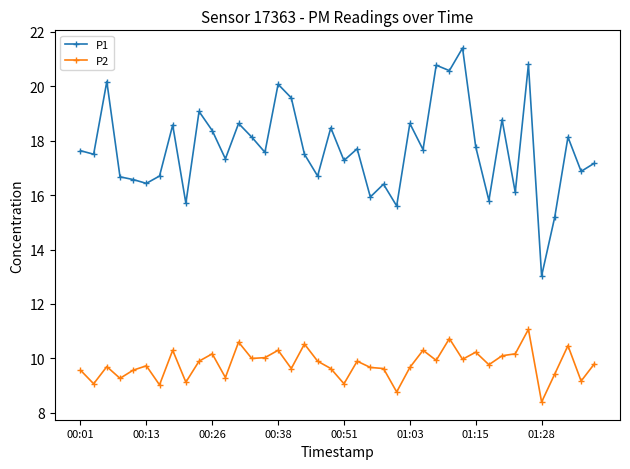

Which series has the largest total across all categories?

P1